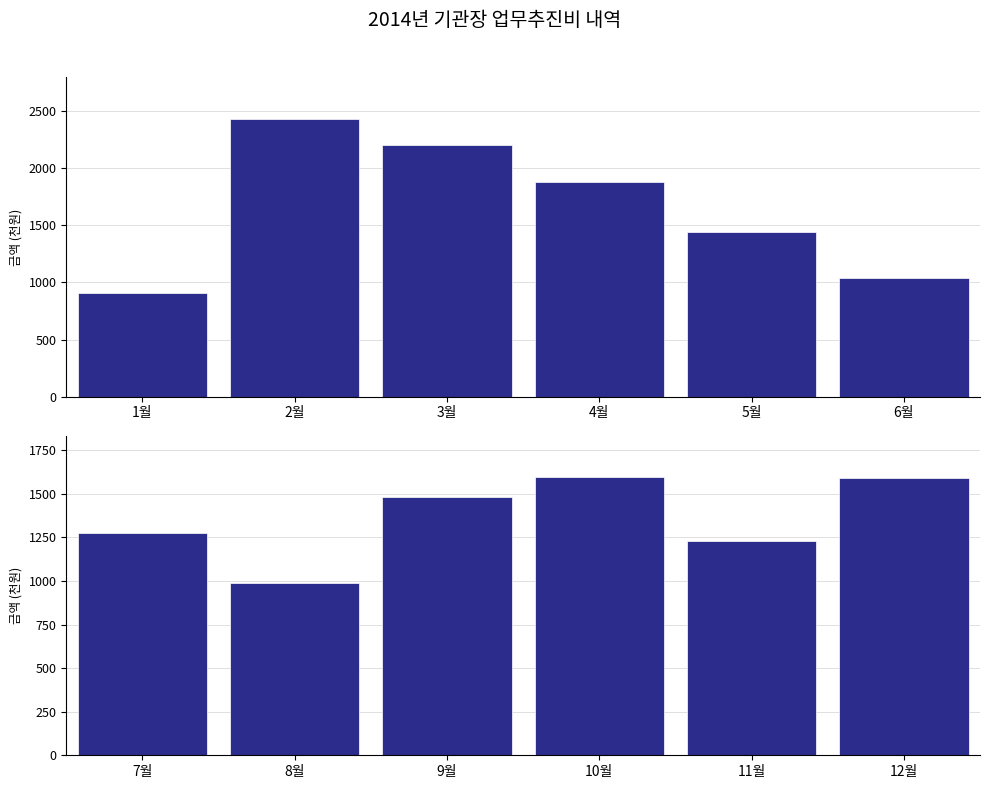

The value at 9월 is 2374. True or false?

False